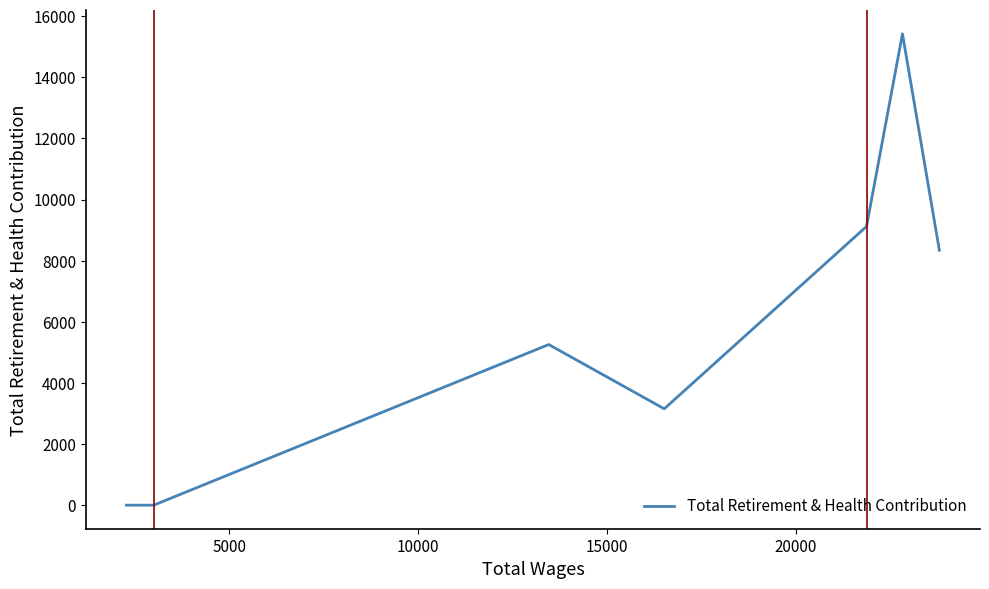

What is the difference between the maximum and minimum values?

15420